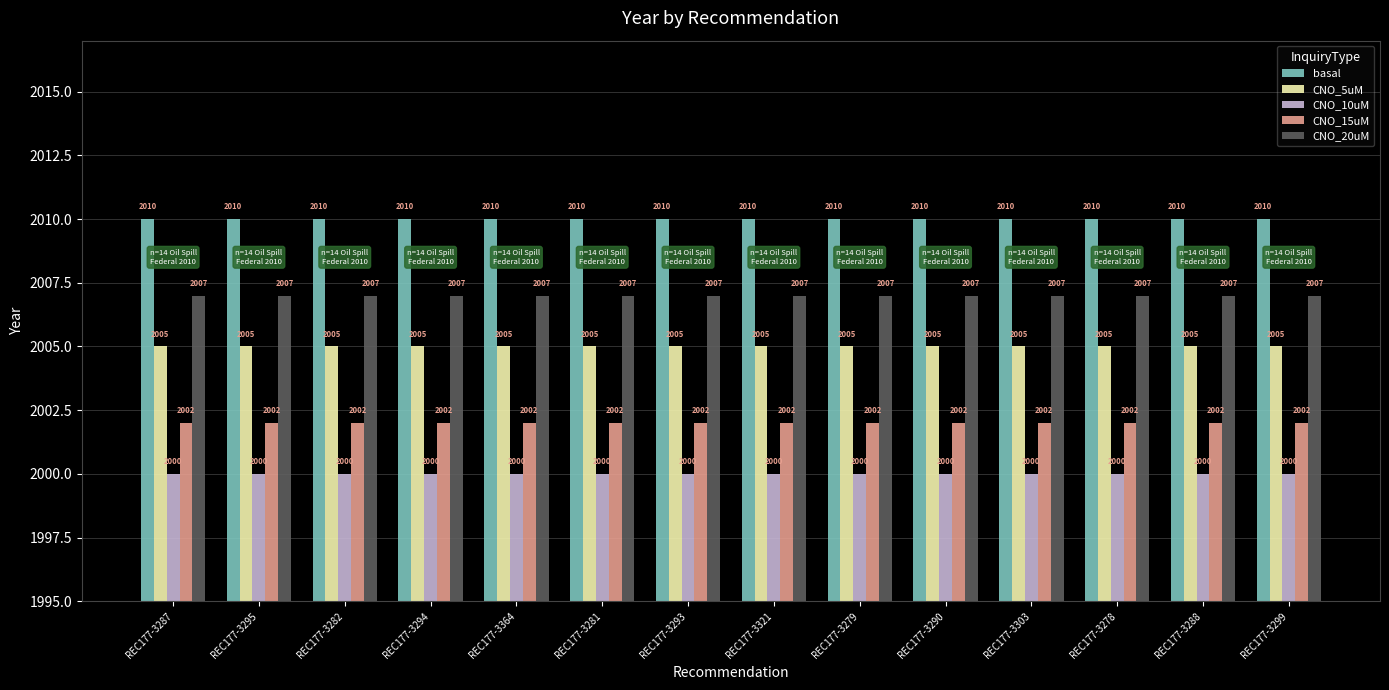

What position from the left is REC177-3287?

1